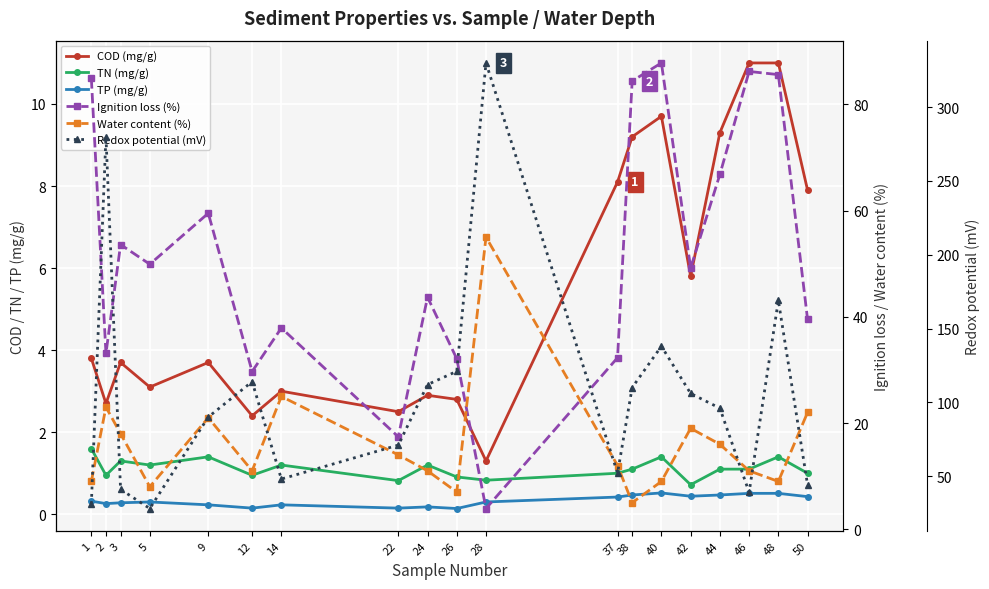

What is the minimum value shown in the chart?

0.1